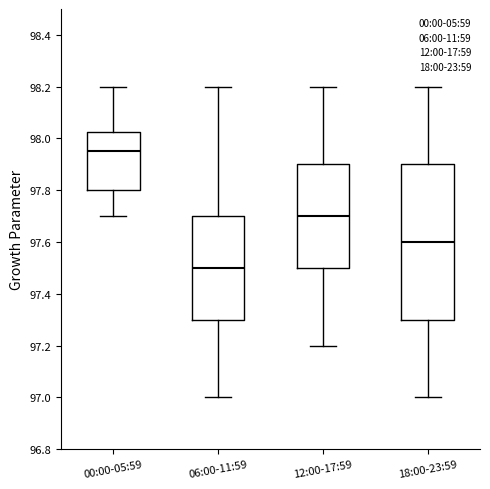

Where is the upper edge of the box for 12:00-17:59 on the y-axis? The values are not printed on the chart, so give them approximately, as read against the axis.

97.90